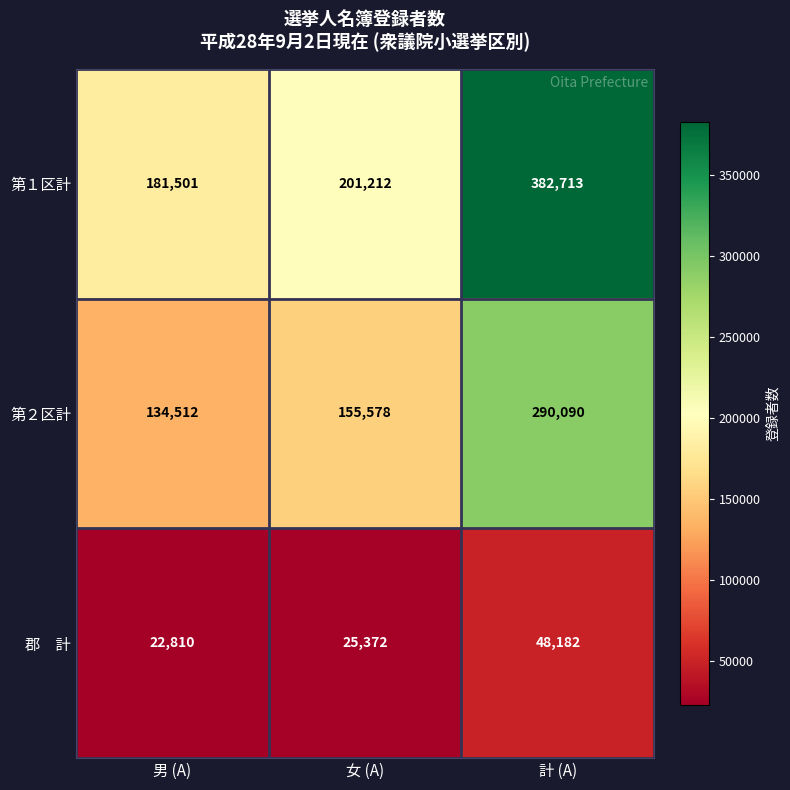

At which category is the sum across all series the highest?

計 (A)